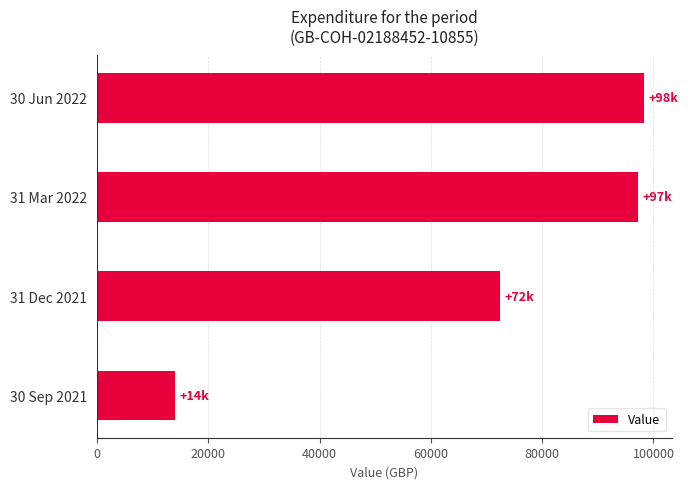

What is the greatest value displayed?

98376